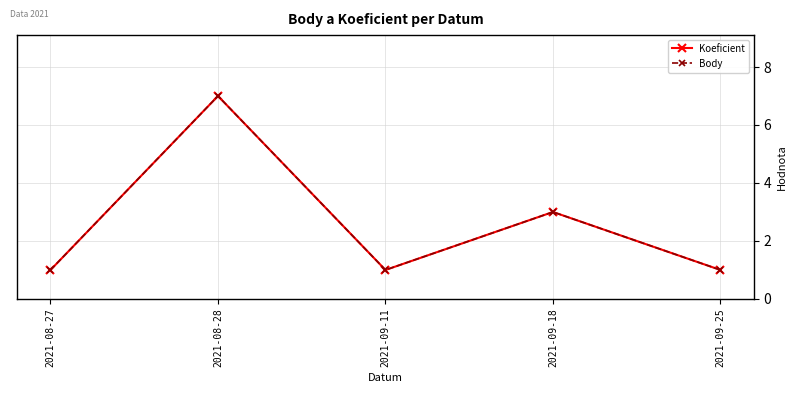

Is this an area chart (filled region under the line)?

No